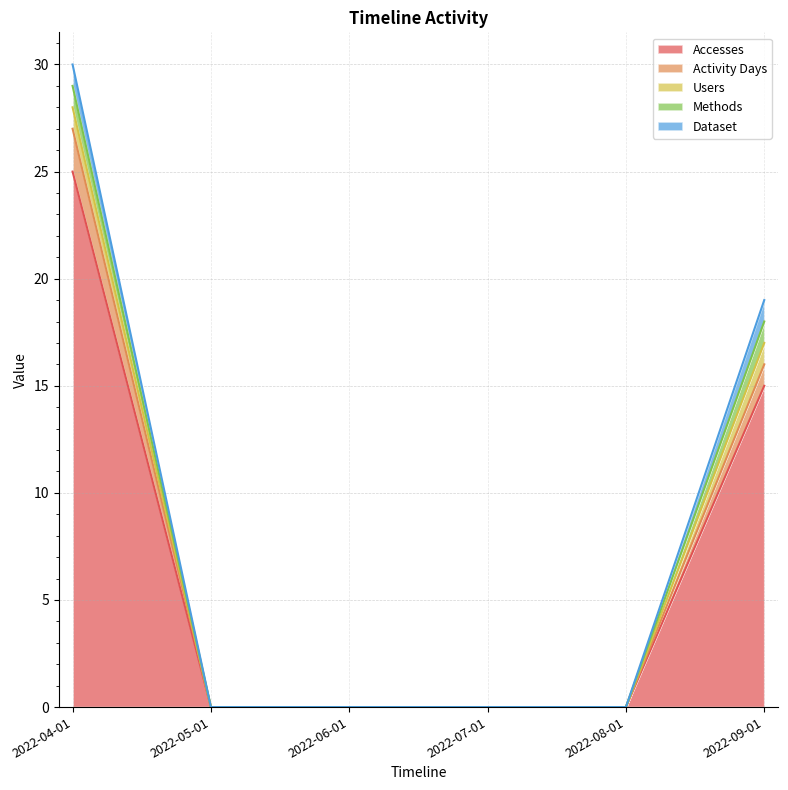

At 2022-06-01, list the series in order from smallest to largest.

Accesses, Activity Days, Users, Methods, Dataset